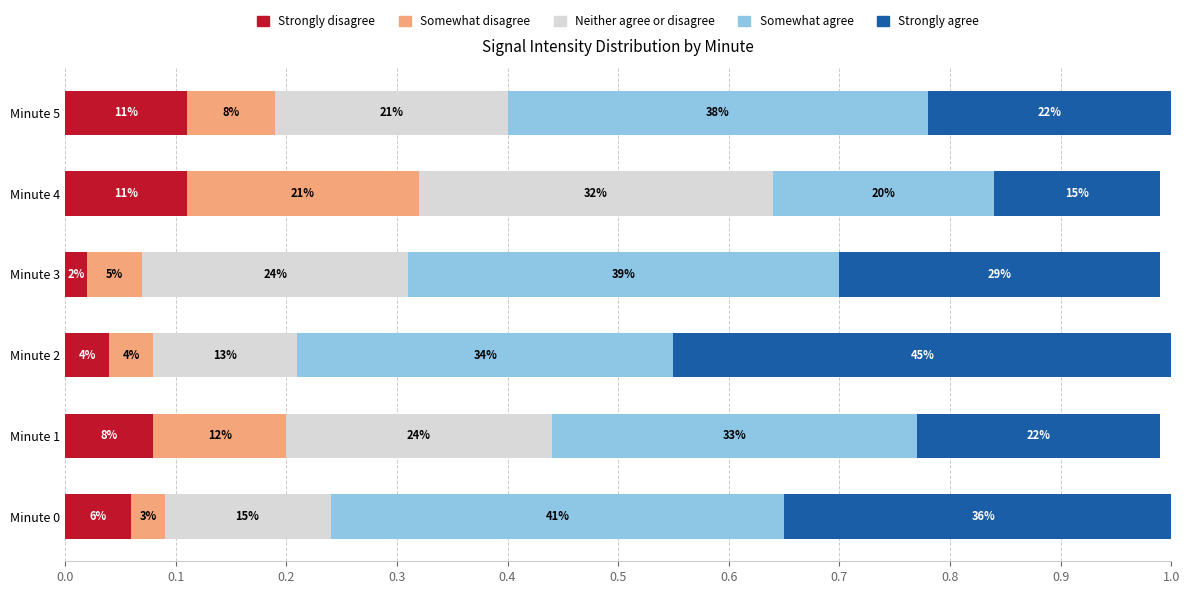

What are all the series names shown in the legend?

Strongly disagree, Somewhat disagree, Neither agree or disagree, Somewhat agree, Strongly agree